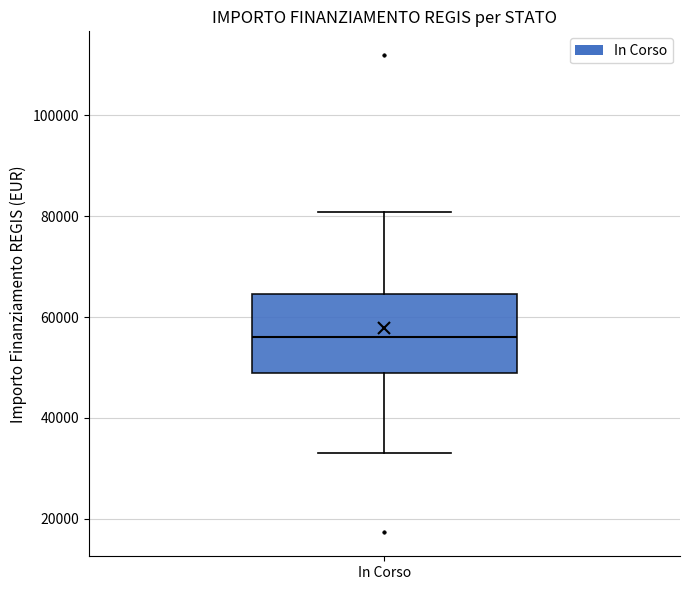

Where is the lower edge of the box for In Corso on the y-axis? The values are not printed on the chart, so give them approximately, as read against the axis.

50000